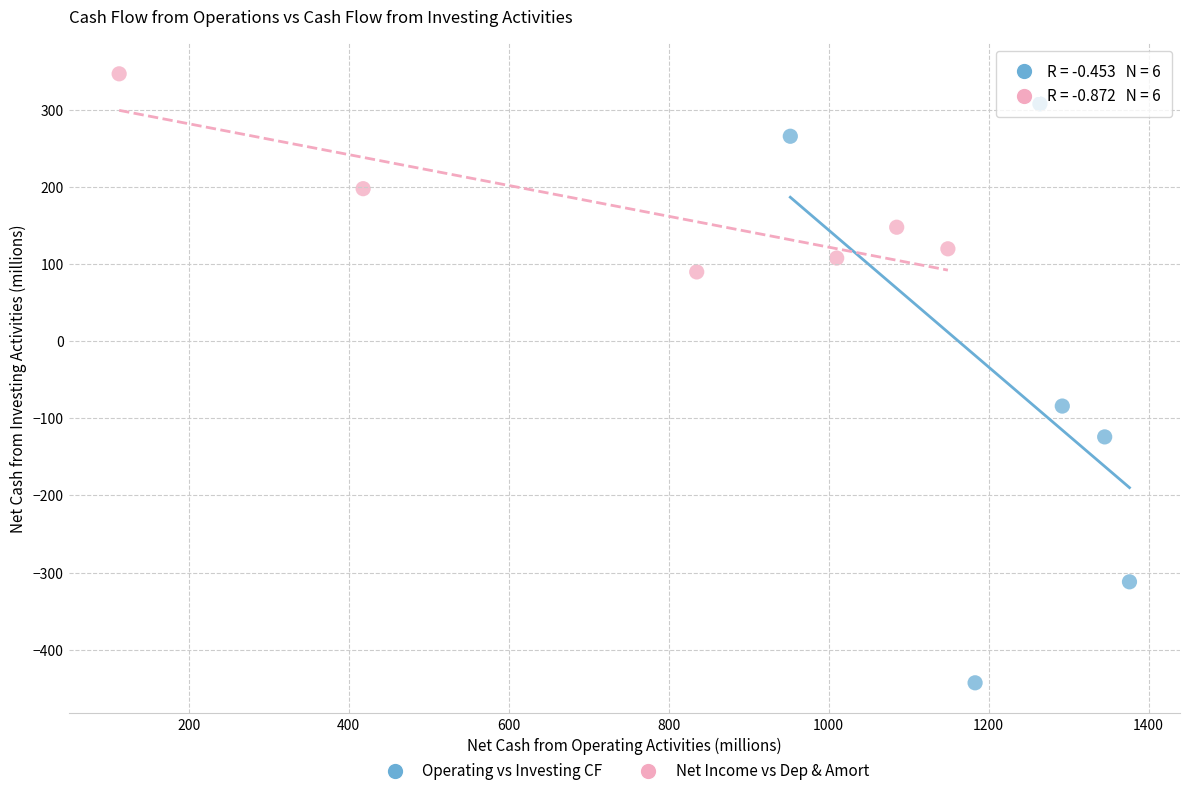

Which series has the widest spread of Y values?

Operating vs Investing CF